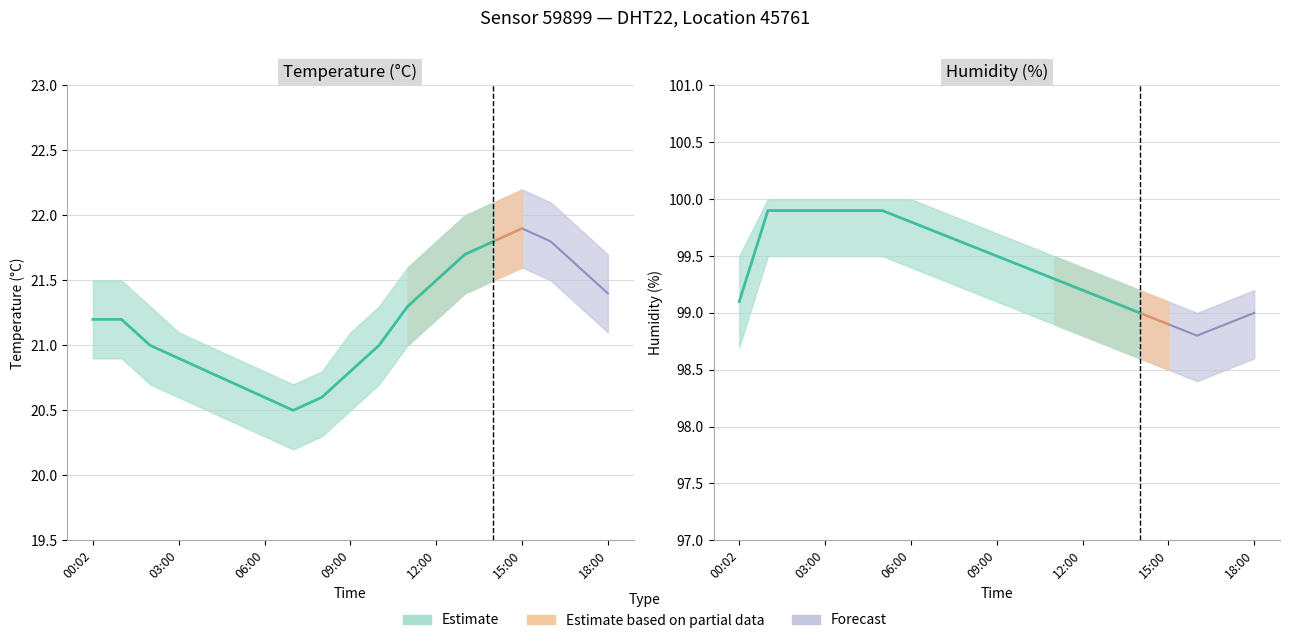

True or false: humidity and humidity_upper intersect in this chart.

False